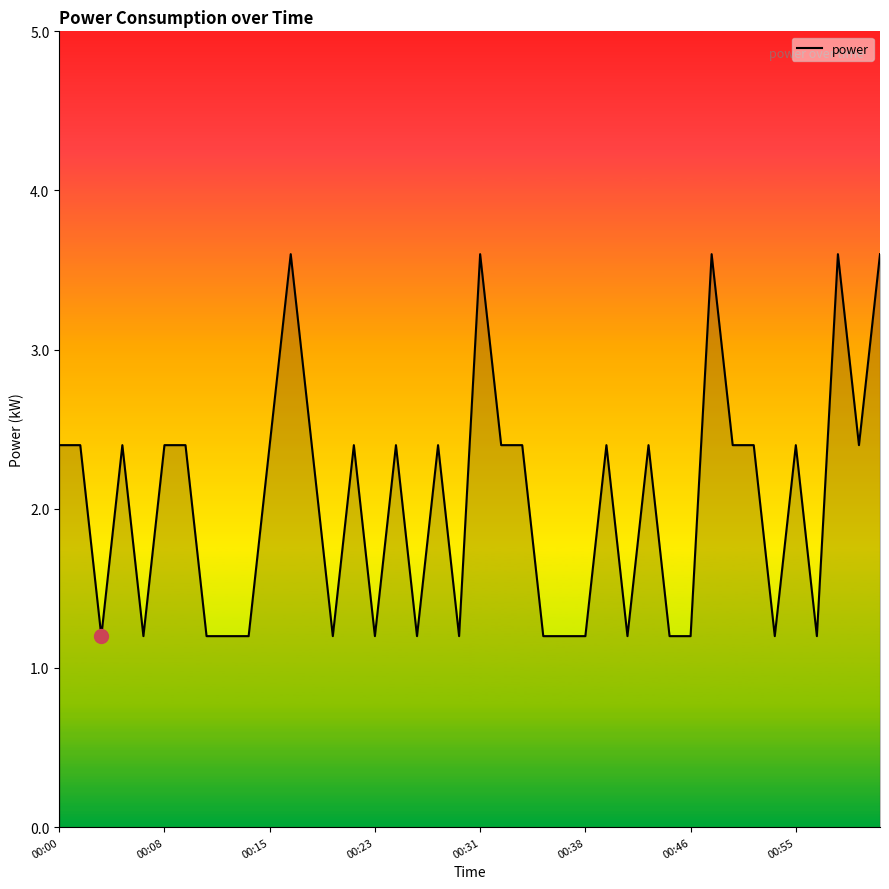

What is the difference between the maximum and minimum values?

2.4